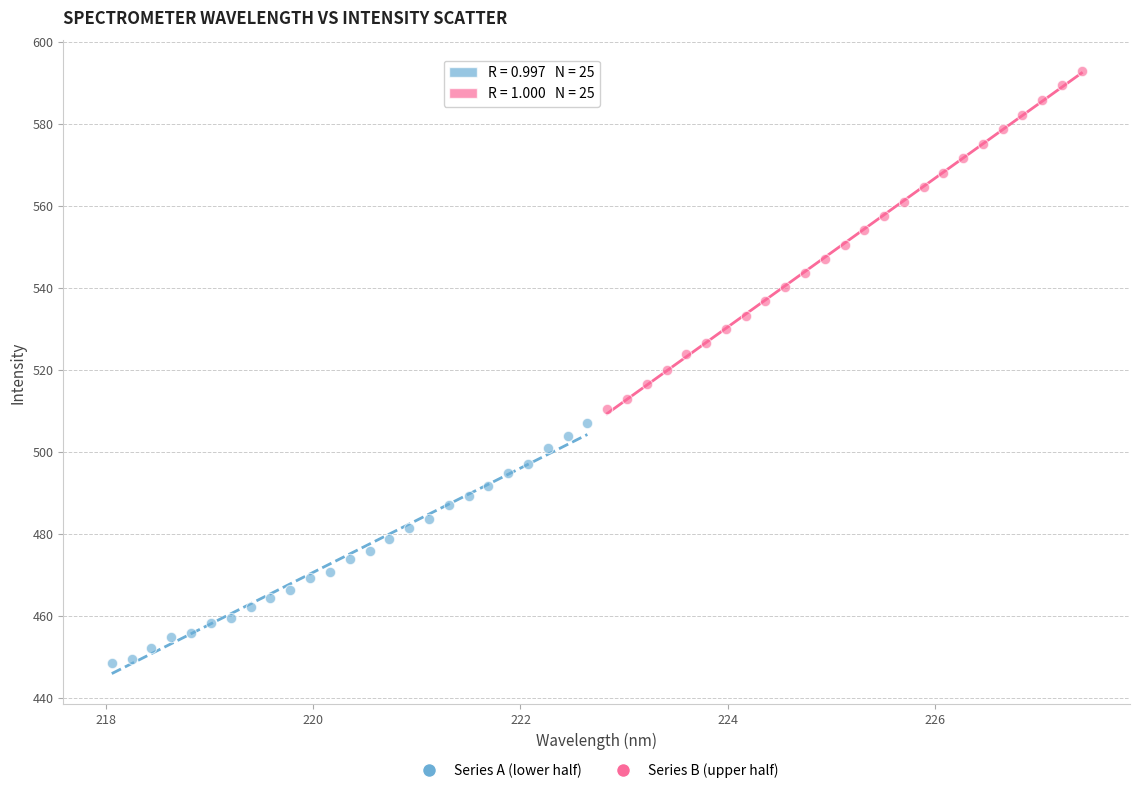

What are all the series names shown in the legend?

Series A (lower half), Series B (upper half)